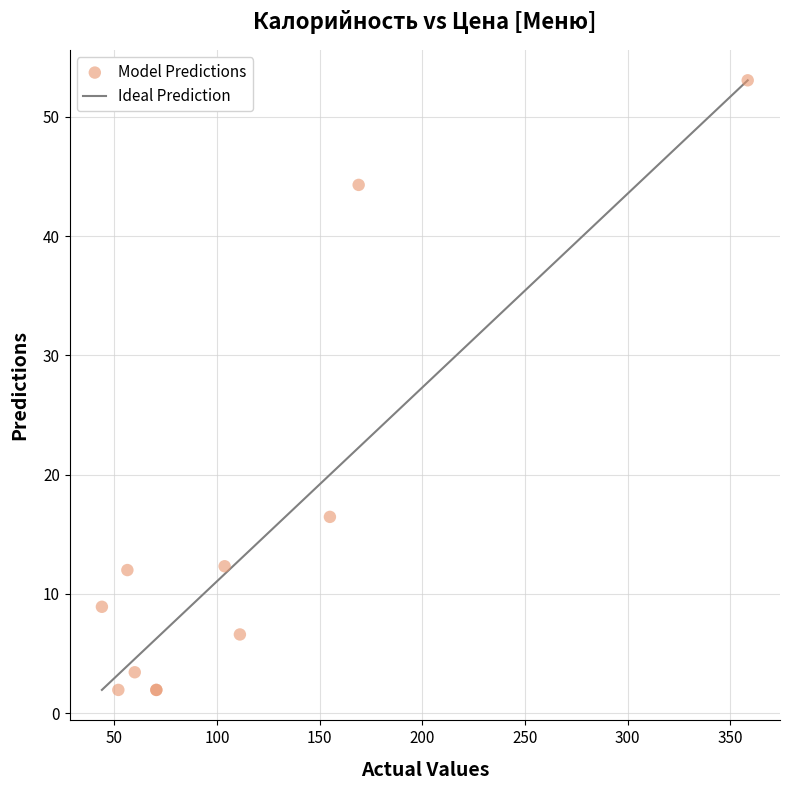

What Y value in the scatter plot is closest to 27?

16.5